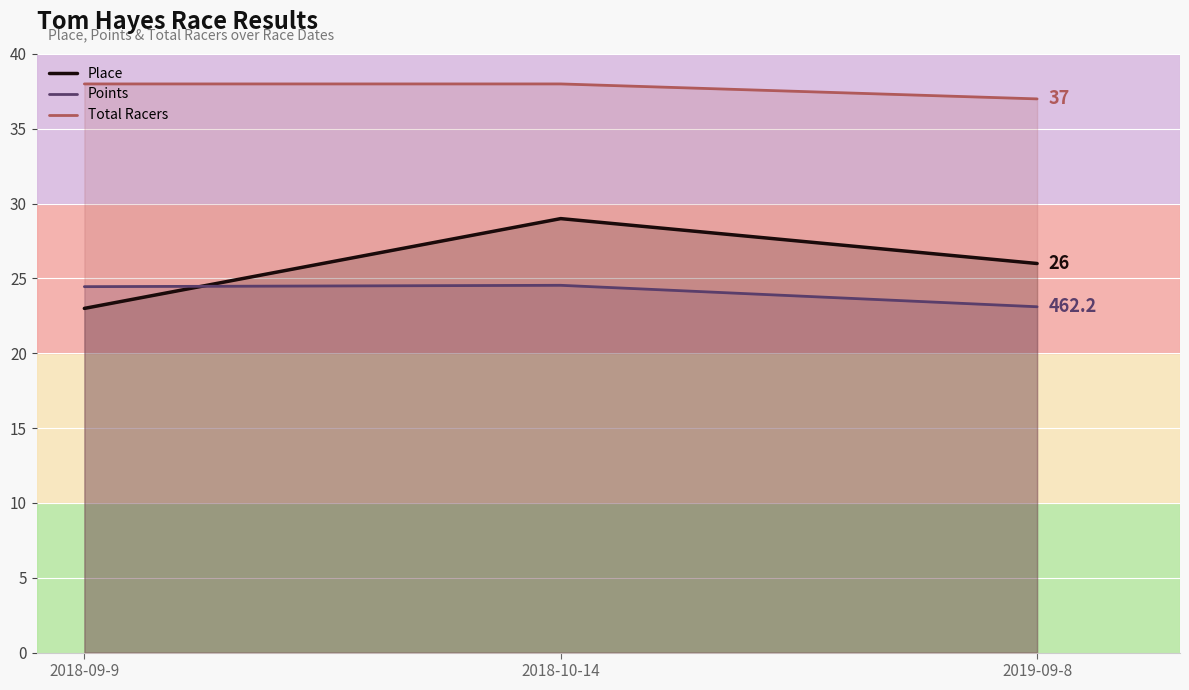

What are all the series names shown in the legend?

Place, Points, Total Racers